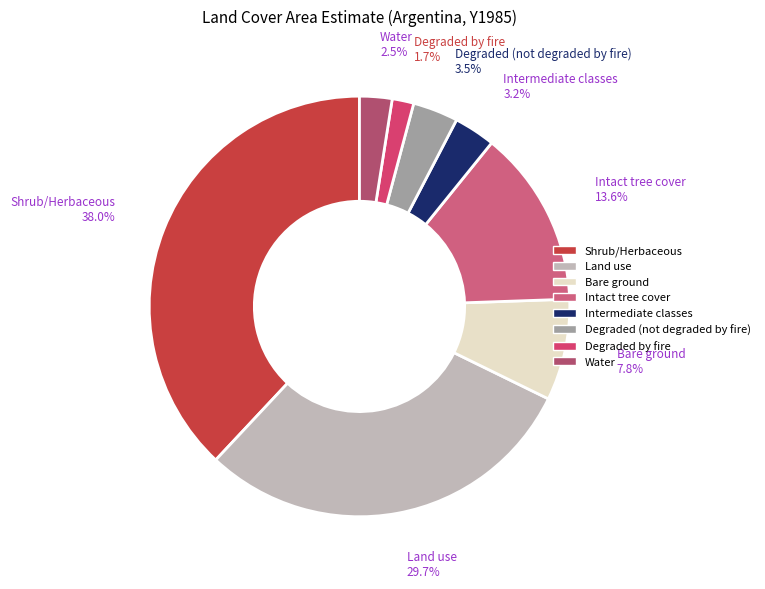

What portion of the pie excludes Intact tree cover?

86.4%